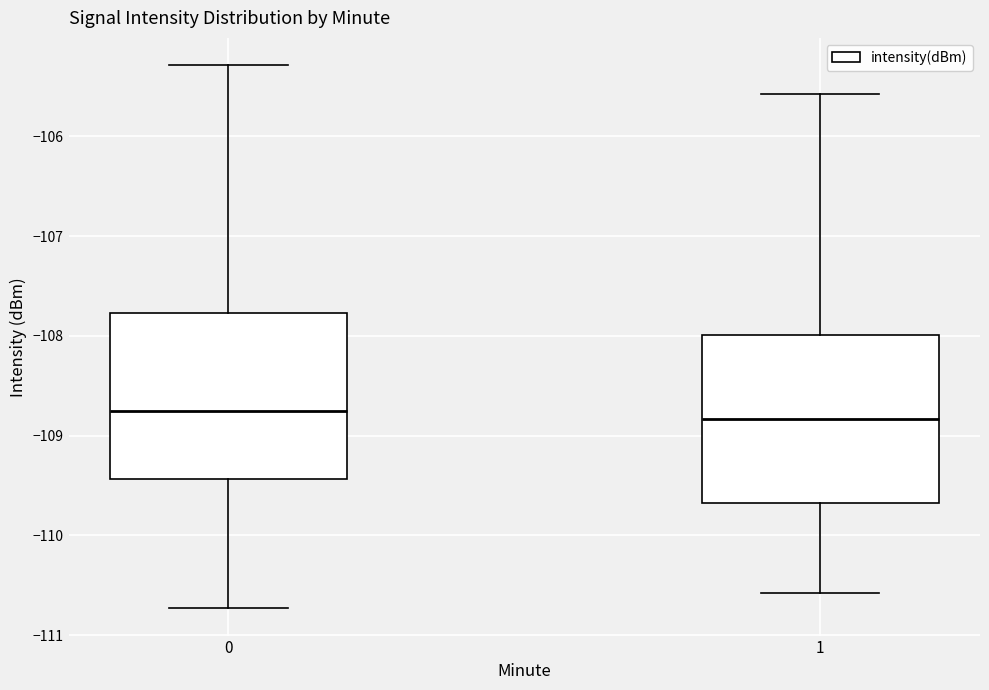

Reading left to right, read every box against the y-axis: the position of its median line, the range the box covers, and the ends of its whiskers. The values are not printed on the chart, so give them approximately, as read against the axis.

0: median -108.8, box -109.4 to -107.8, whiskers -110.7 to -105.3
1: median -108.8, box -109.7 to -108.0, whiskers -110.6 to -105.6